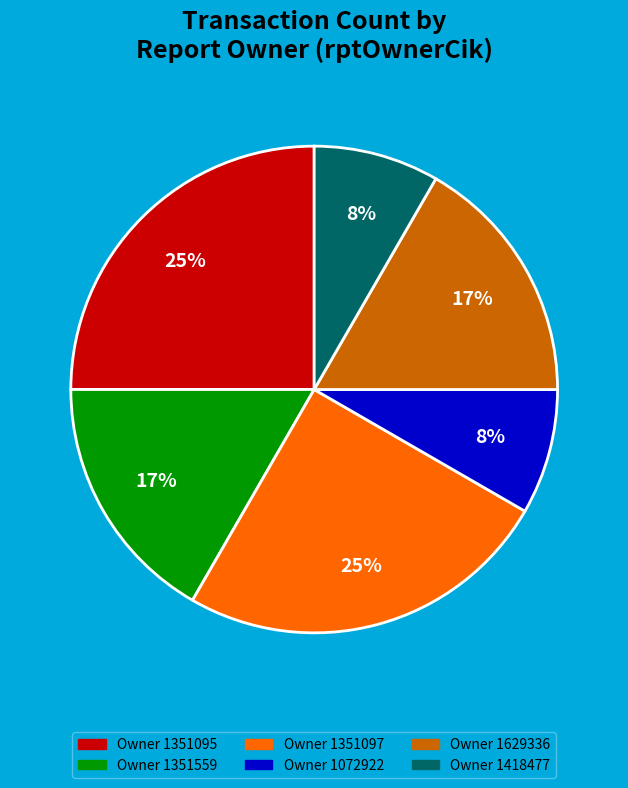

Does any single category account for the majority?

No